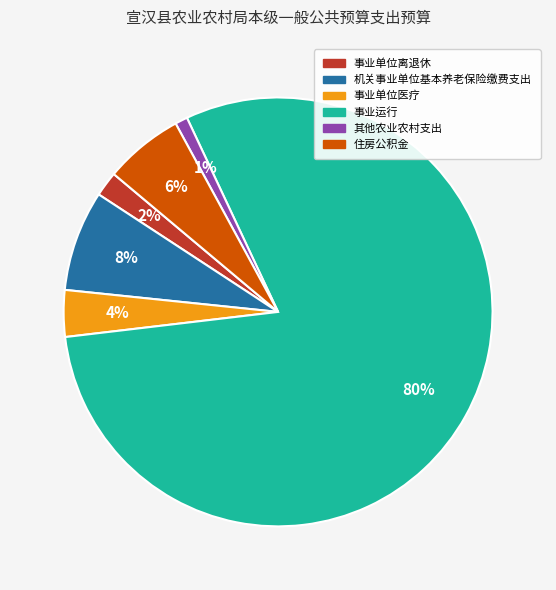

Is it true that 住房公积金 is 1% of the pie?

False